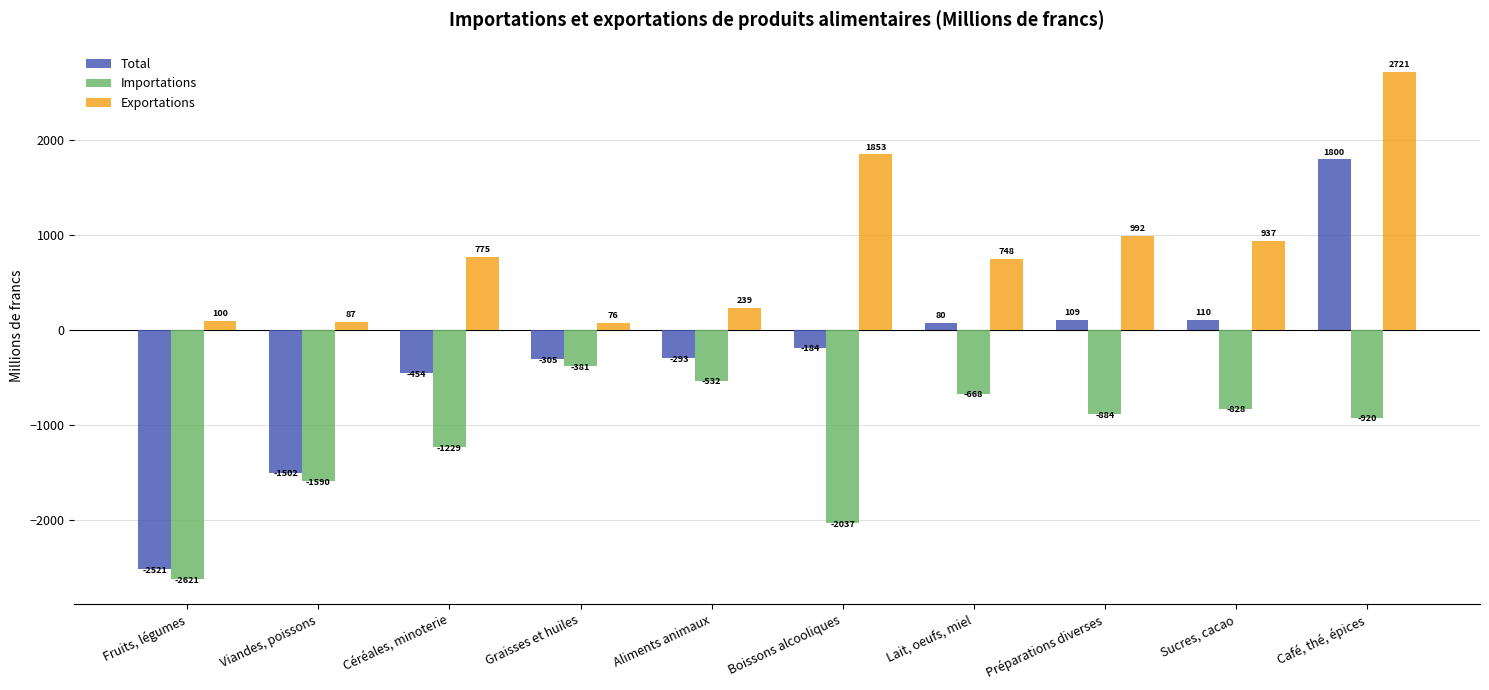

List the labels in order of Exportations value, smallest first.

Graisses et huiles, Viandes, poissons, Fruits, légumes, Aliments animaux, Lait, oeufs, miel, Céréales, minoterie, Sucres, cacao, Préparations diverses, Boissons alcooliques, Café, thé, épices